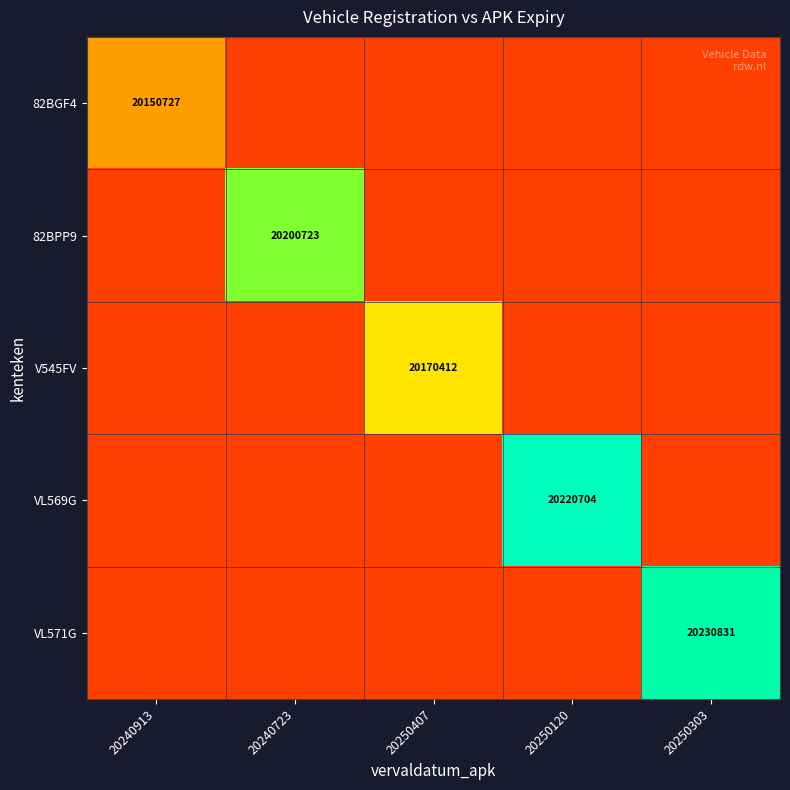

True or false: V545FV has a value of 7062574.8 at 20250407.

False